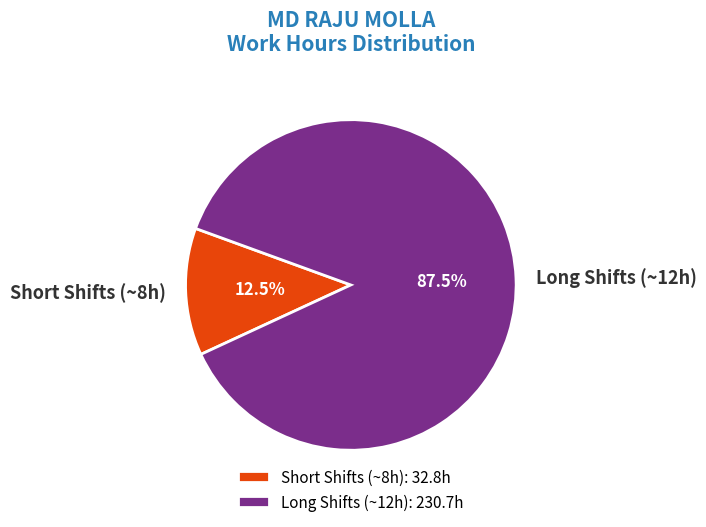

What portion of the pie excludes Long Shifts (~12h)?

12.5%